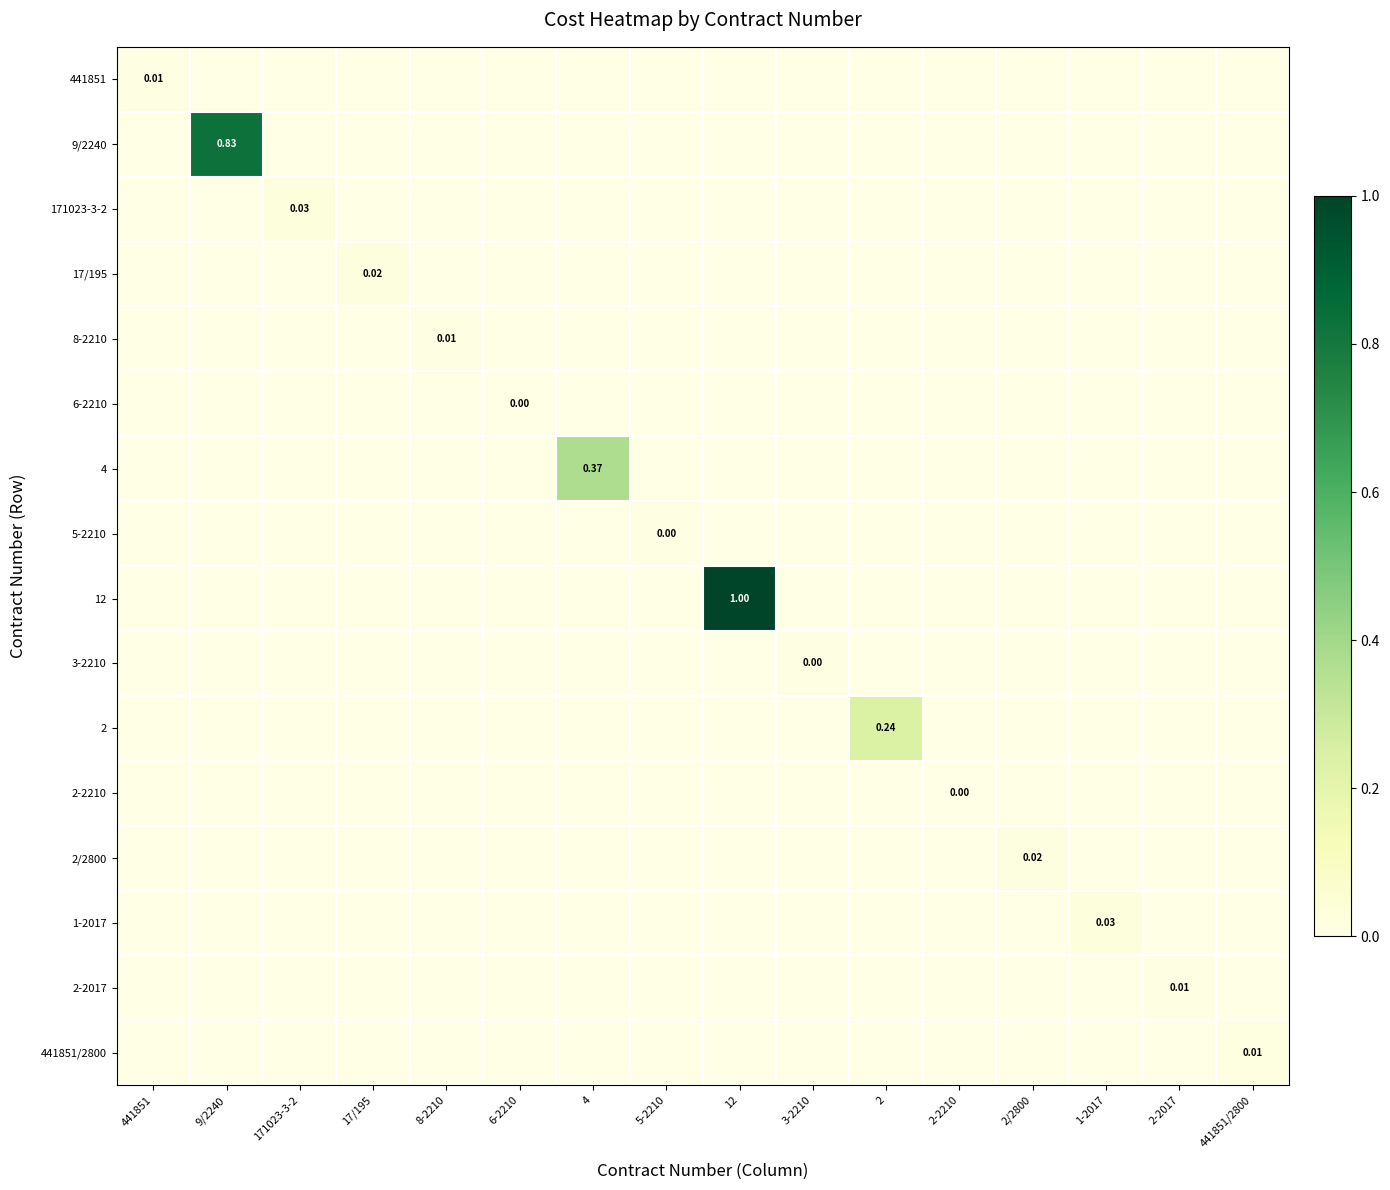

At 6-2210, list the series in order from largest to smallest.

6-2210, 441851, 9/2240, 171023-3-2, 17/195, 8-2210, 4, 5-2210, 12, 3-2210, 2, 2-2210, 2/2800, 1-2017, 2-2017, 441851/2800